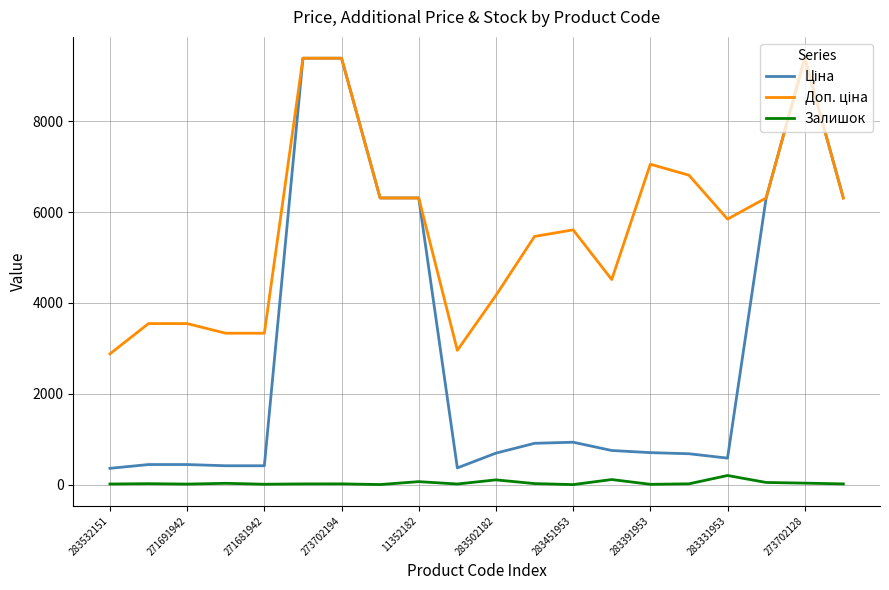

True or false: Залишок and Доп. ціна cross at least once.

False